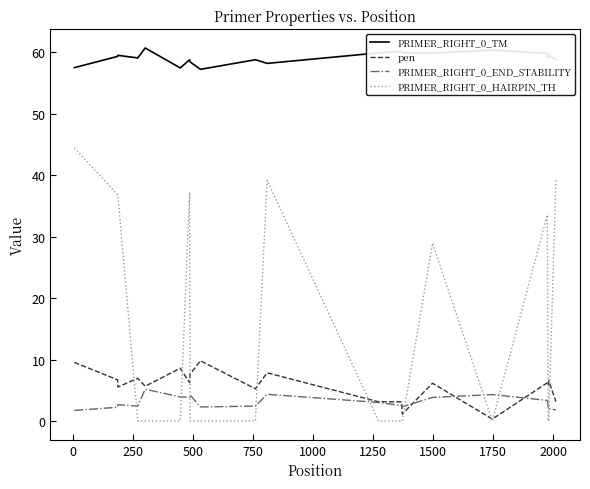

What is the maximum value for pen?

9.8